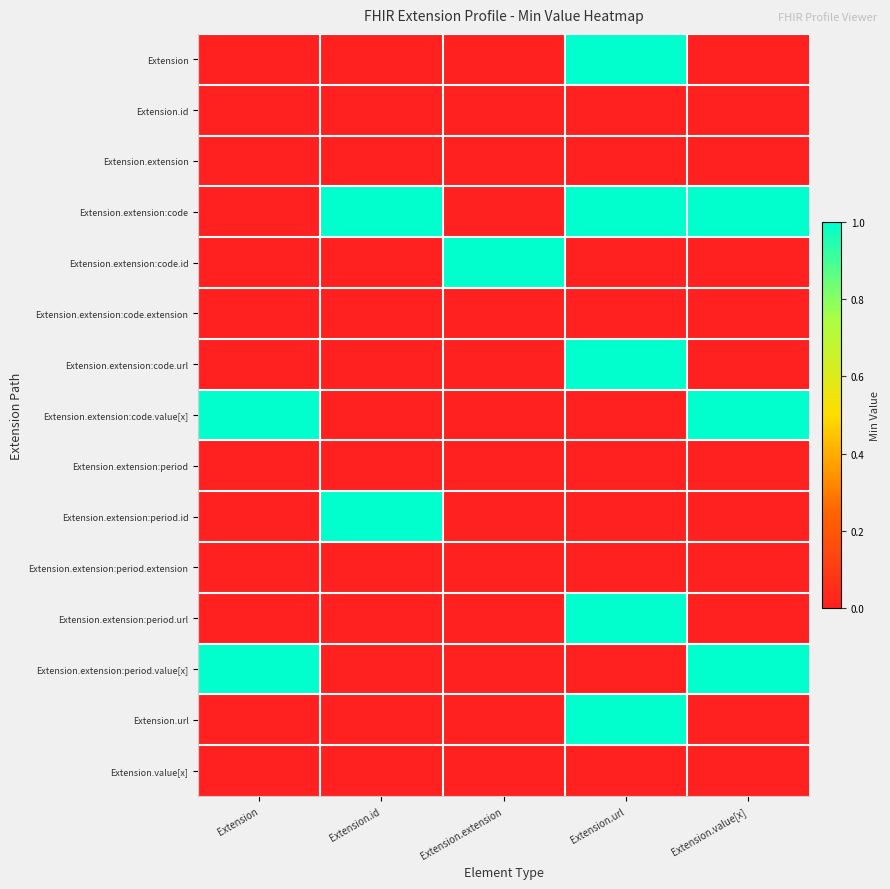

What is the total value across all series at Extension.url?

5